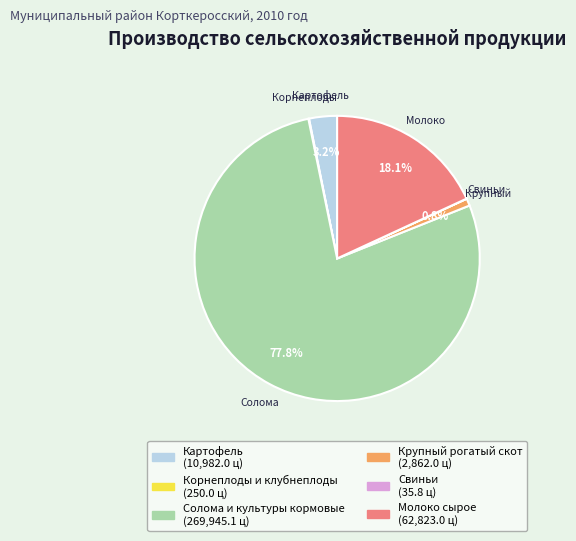

True or false: Картофель accounts for 3% of the total.

True